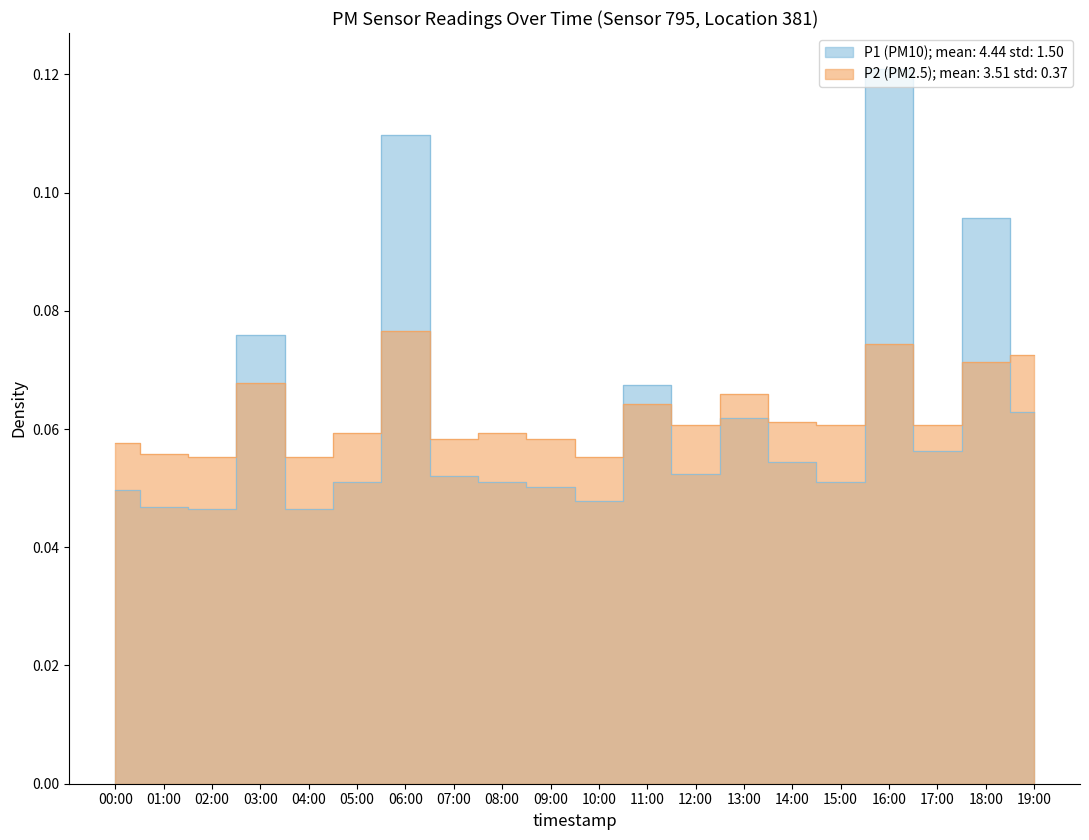

How many categories are shown in the chart?

20